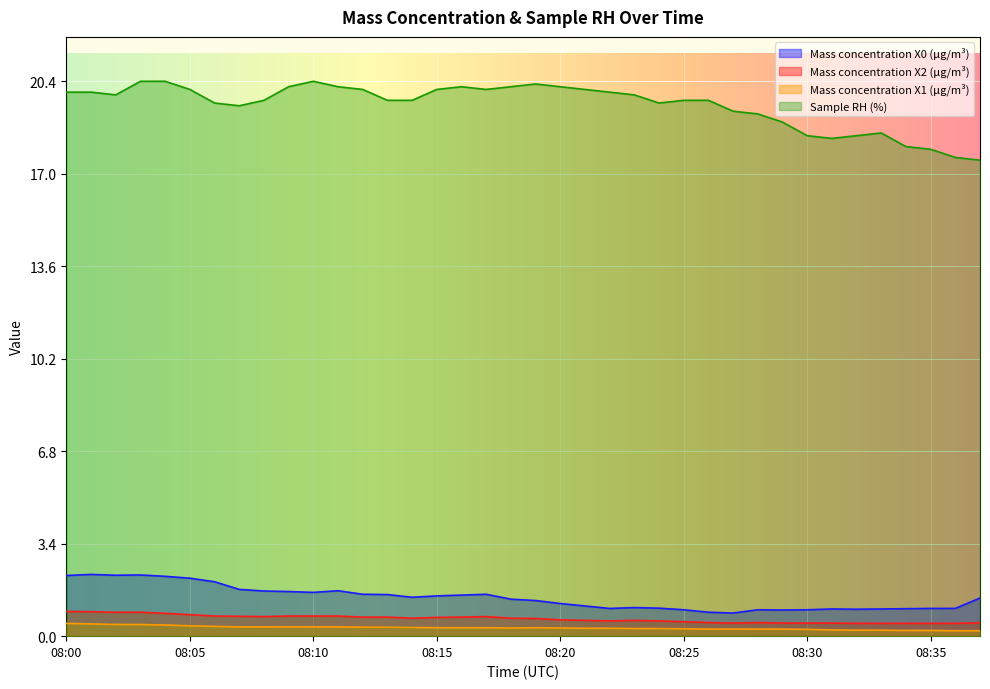

Which series has the largest range (max minus min)?

Sample RH (%)